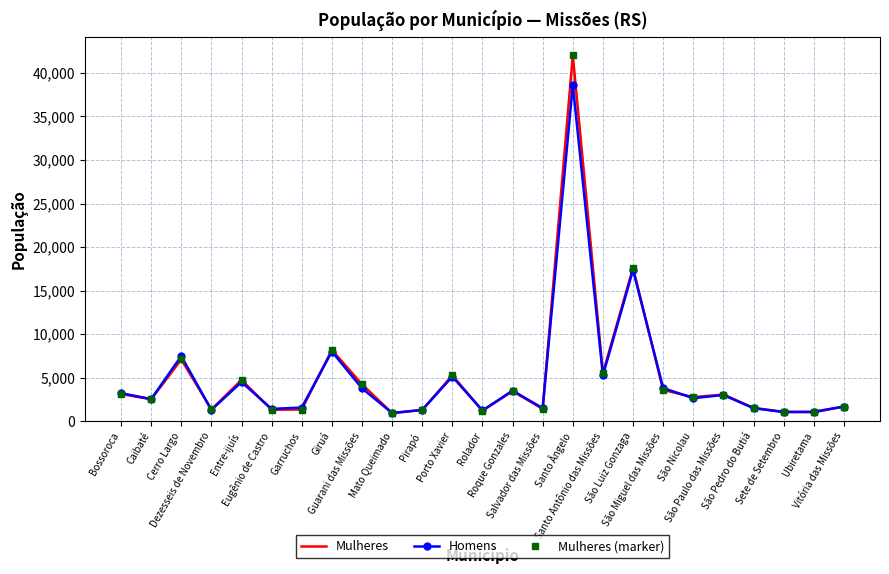

True or false: Mulheres has more than 2 points higher than both neighbors.

True